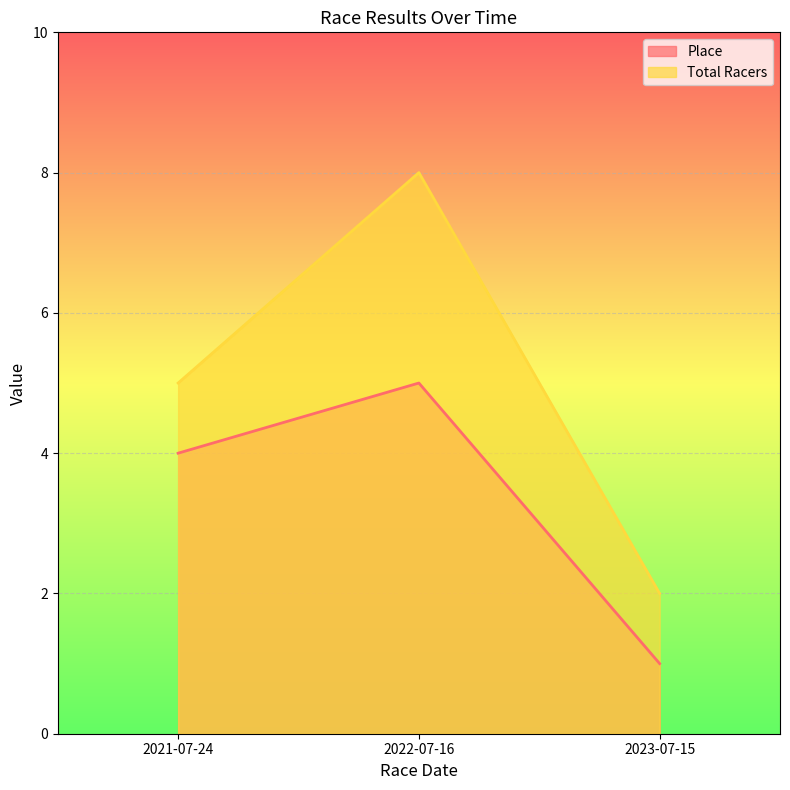

What is the sum of all Total Racers values?

15